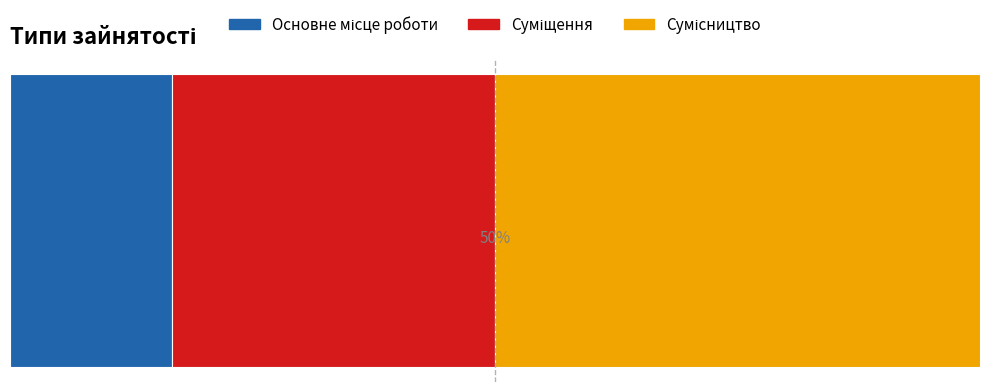

What position from the left is Основне місце роботи?

1